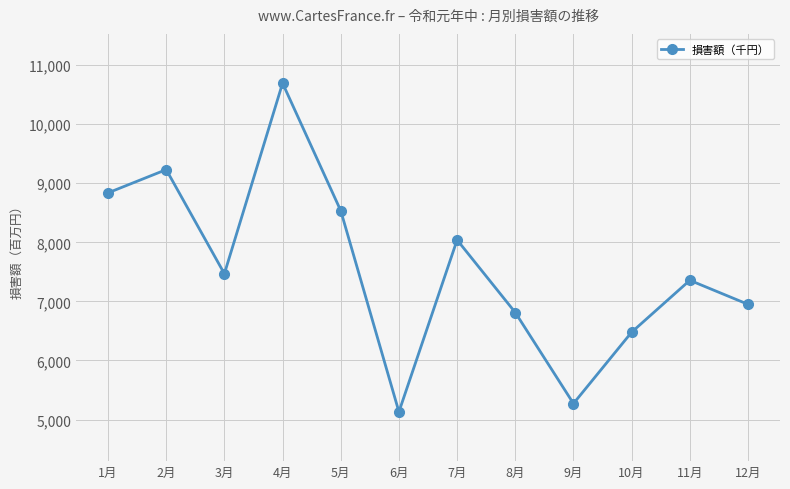

How many series are shown in this chart?

1